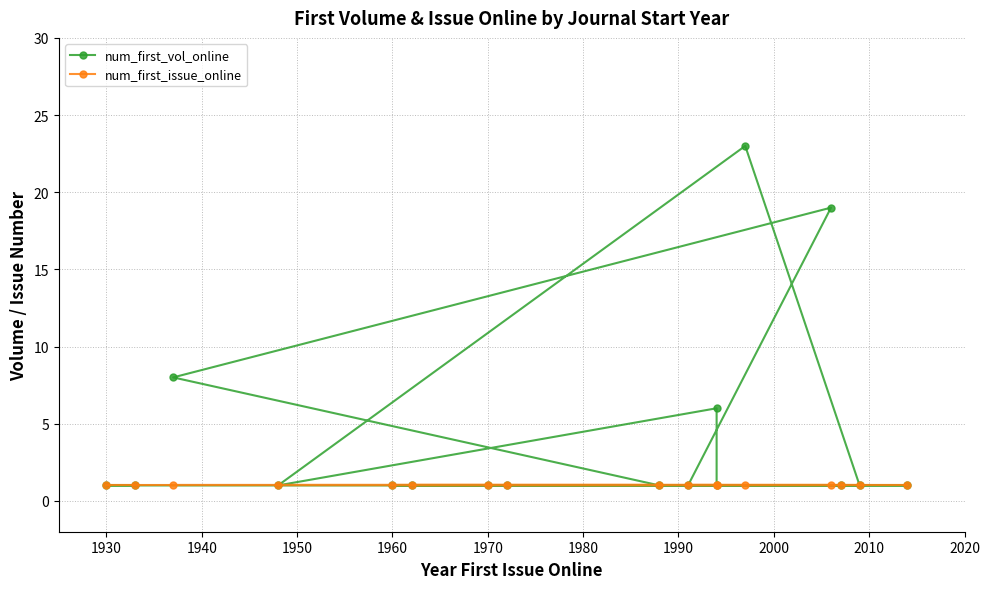

Is the value of num_first_issue_online at 1980 greater than the value of num_first_vol_online at 1920?

No